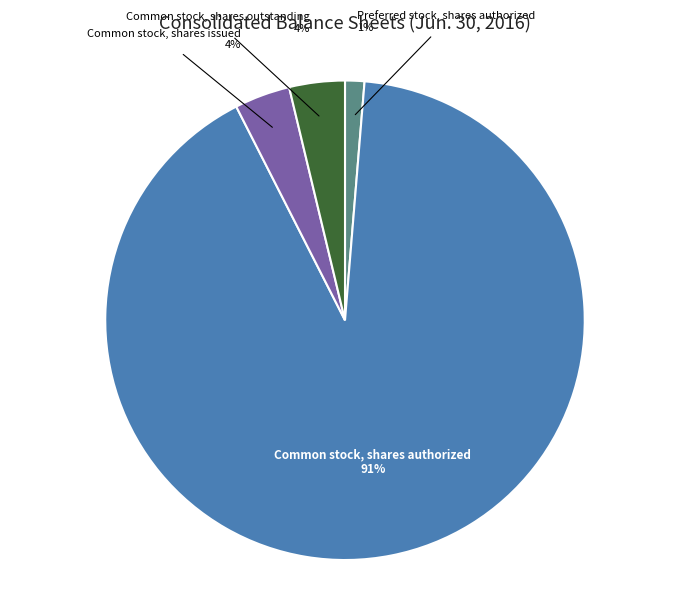

What percentage is the Preferred stock, shares authorized slice, to the nearest percent?

1%